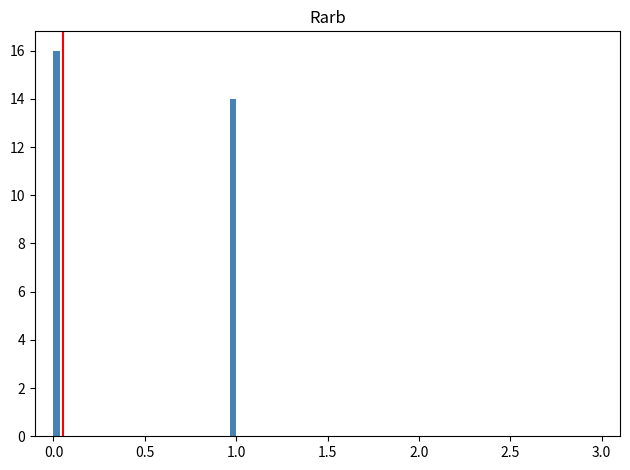

Read against the x-axis, roughly where is the centre of the tallest bar?

0.00